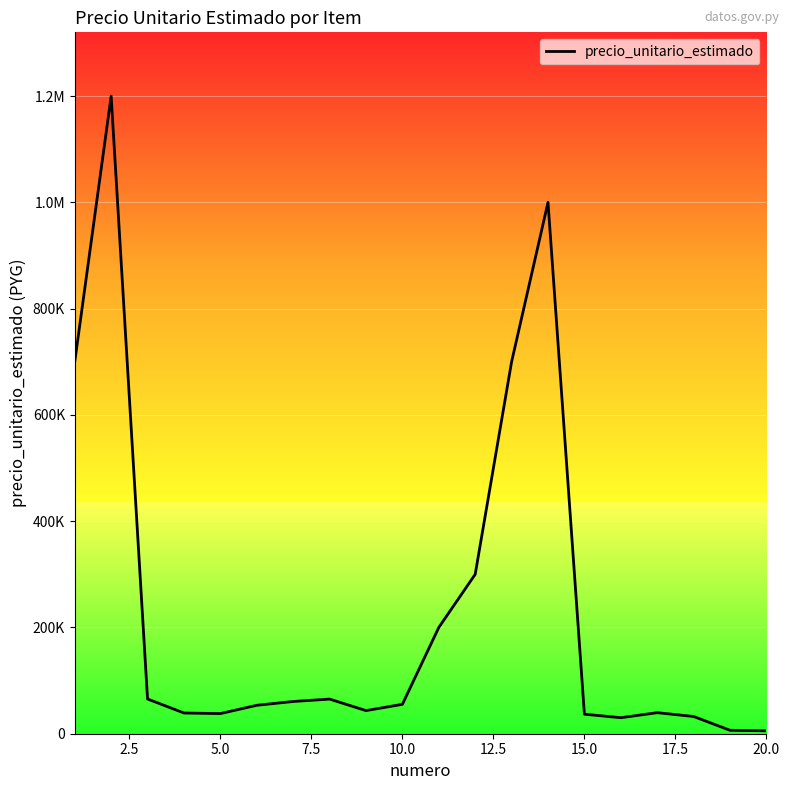

Which label corresponds to the smallest value in the chart?

20.0